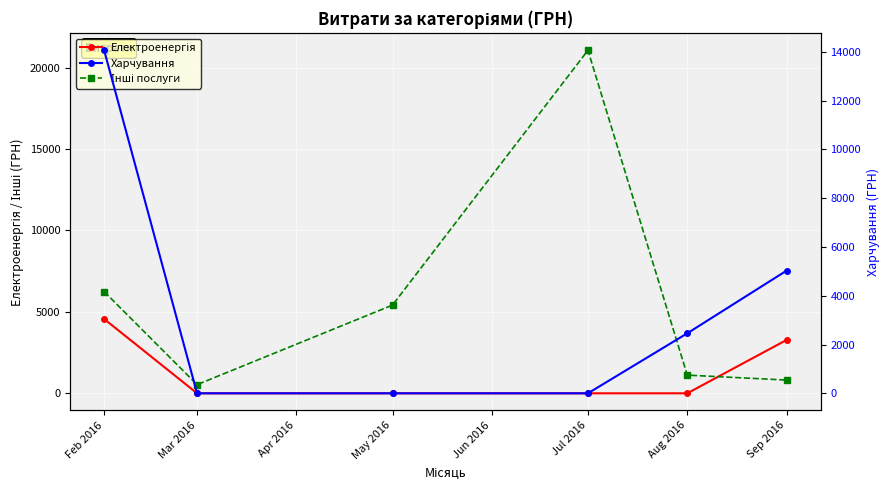

Reading right to left, transcribe all the data shown in this chart.

Електроенергія: 3275.9	0.0	0.0	0.0	0.0	4564.1
Інші послуги: 813.1	1116.1	21062.9	5416.5	532.0	6246.9
Харчування: 5031.4	2460.0	0.0	0.0	0.0	14067.1